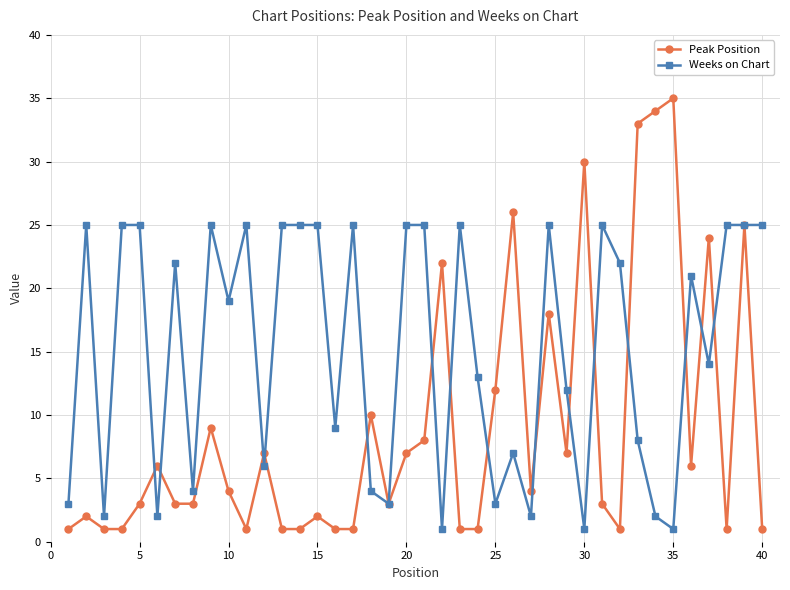

Which series has the largest total across all categories?

Weeks on Chart